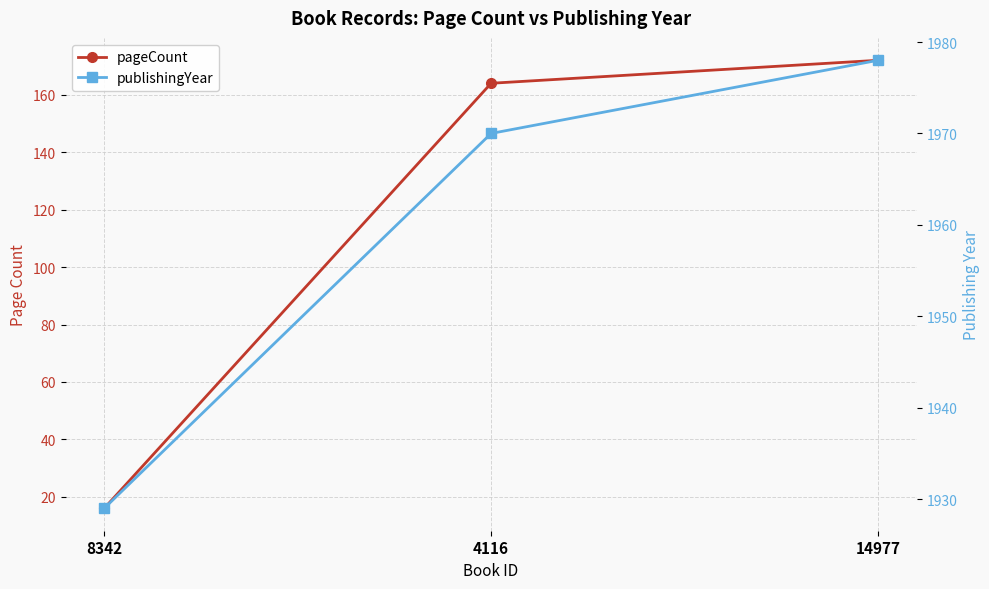

At how many categories does at least one series exceed 1917?

3